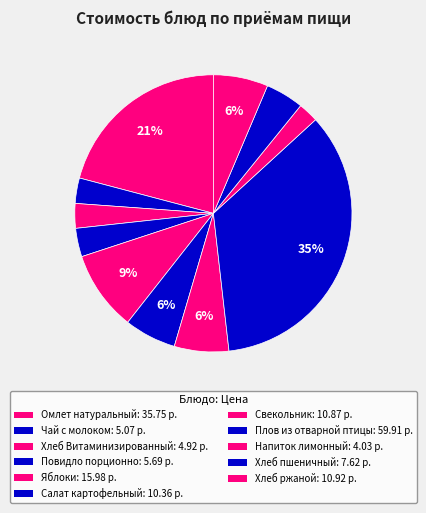

To the nearest percent, what percentage of the pie is Повидло порционно?

3%